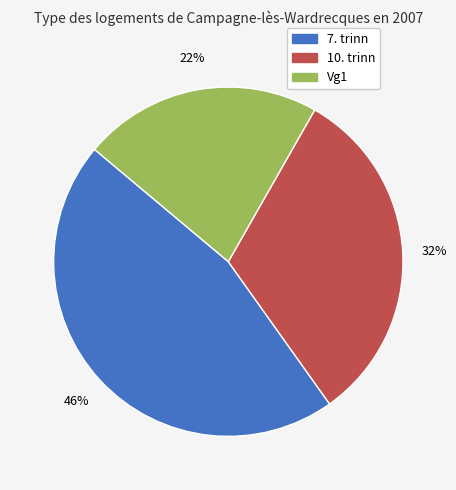

How many slices are in this pie chart?

3